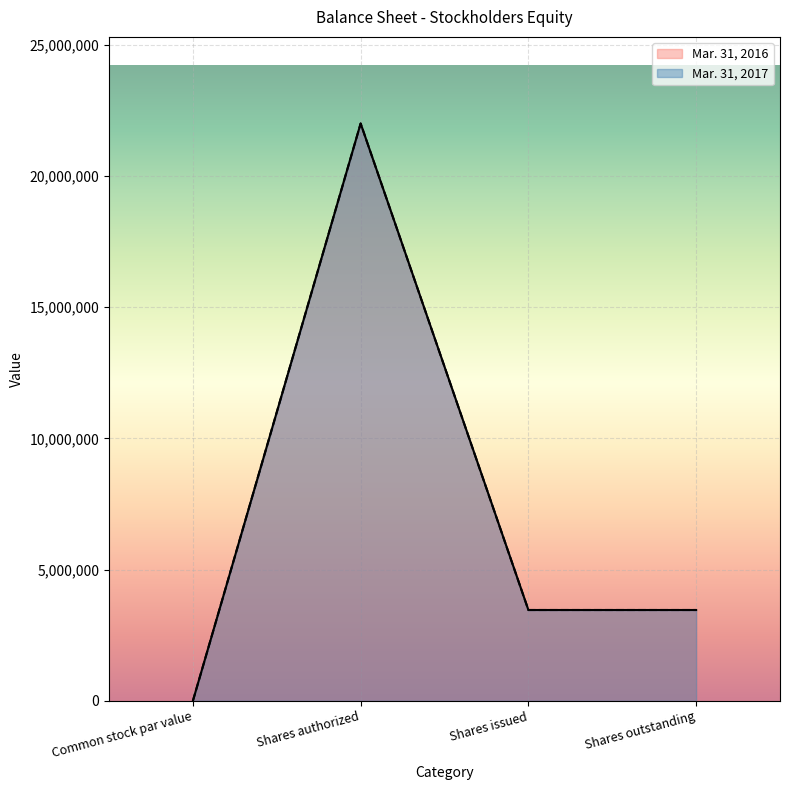

Where does the Mar. 31, 2017 series first go above 3461022?

Shares authorized